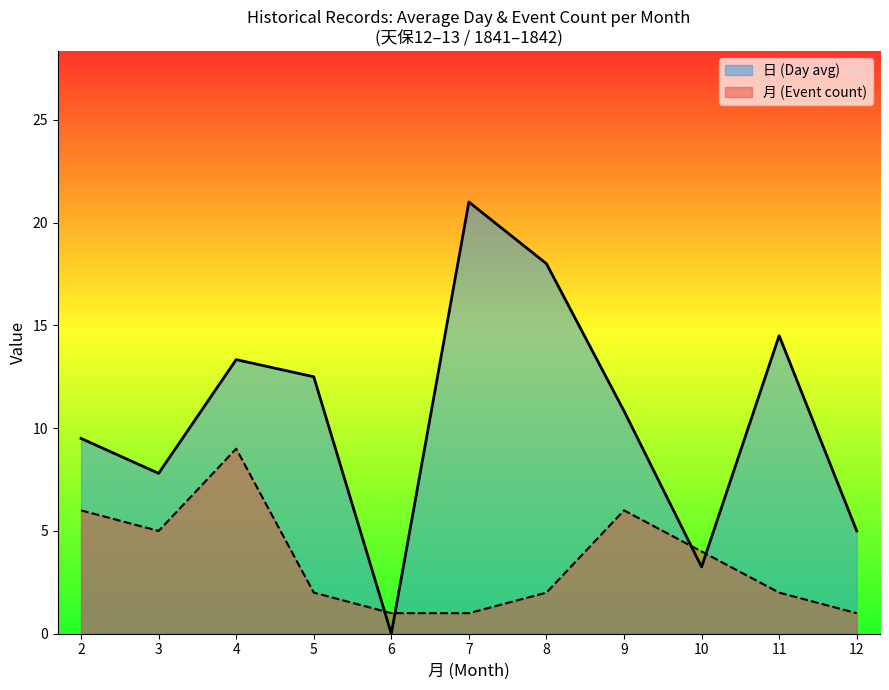

True or false: 月 has more than 2 points higher than both neighbors.

False